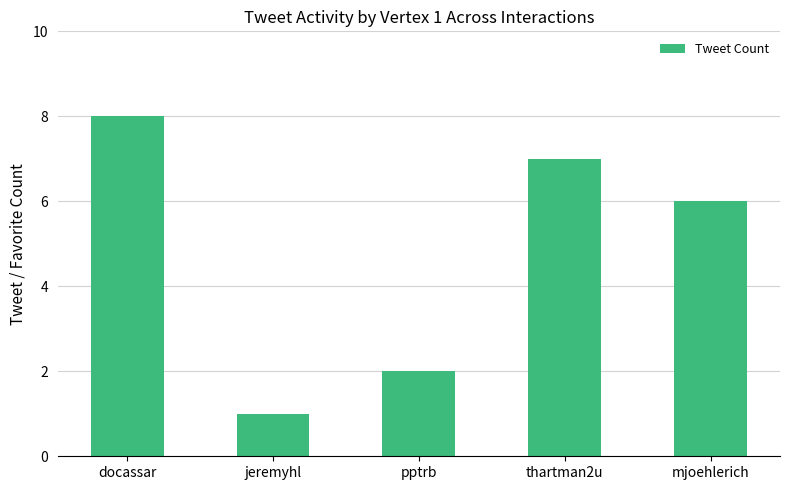

Is it true that the value at mjoehlerich is 6?

True